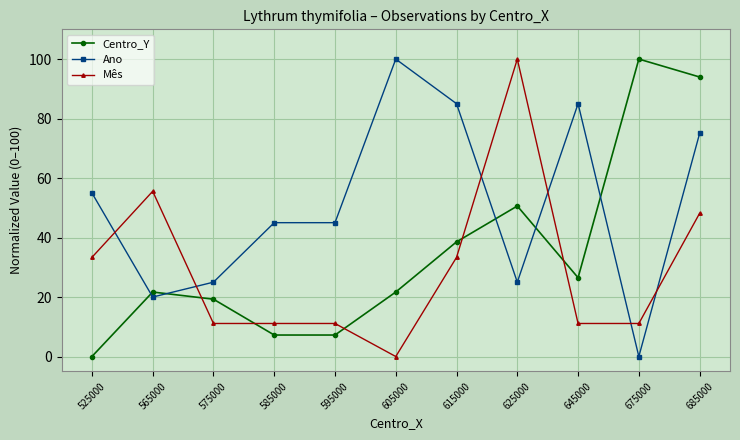

List the series in order of their overall mean, lowest first.

Mês, Centro_Y, Ano